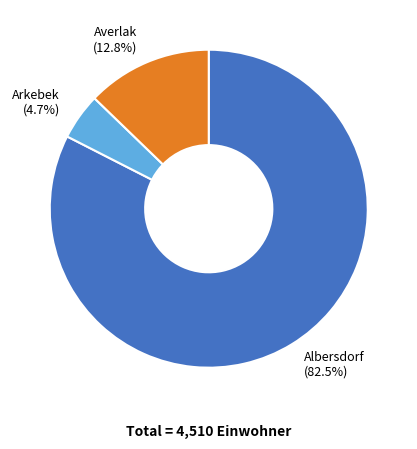

Count the number of slices in the pie.

3